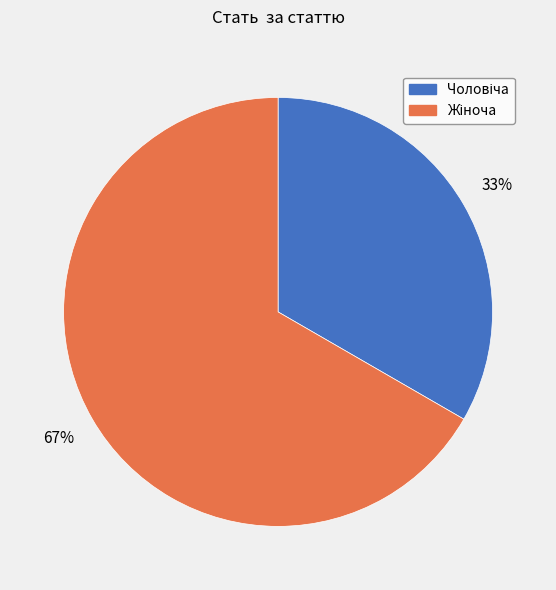

Is there any slice that represents more than half of the pie?

Yes